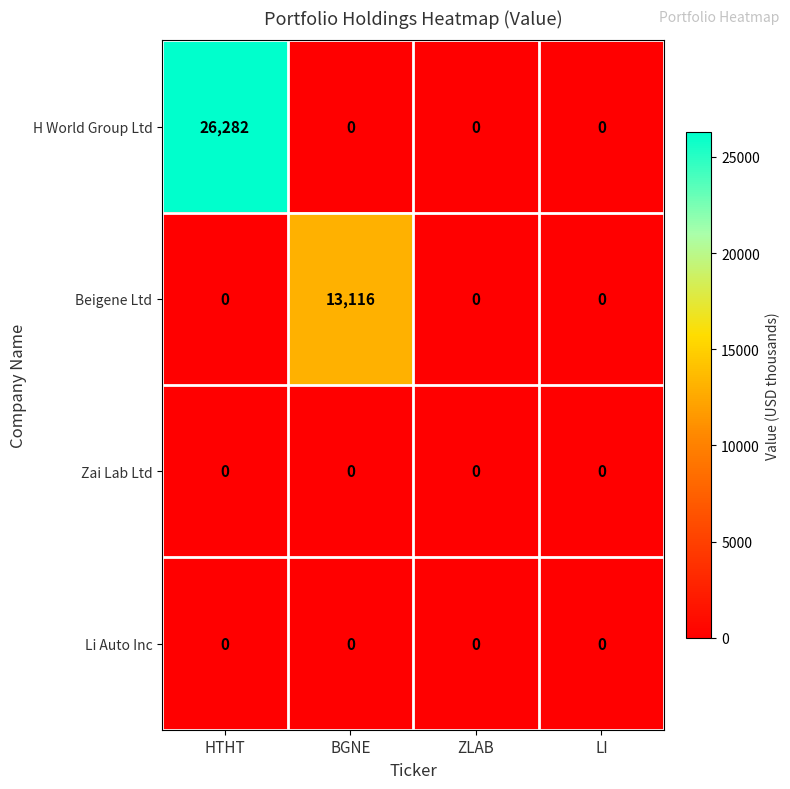

What is the approximate value of Beigene Ltd at BGNE?

13116